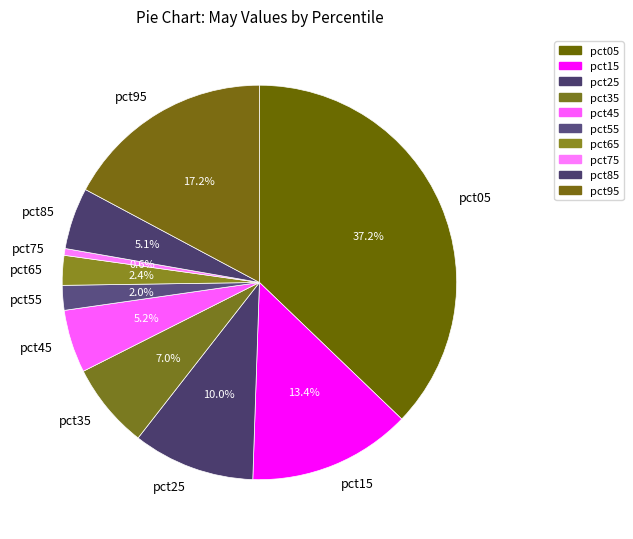

True or false: pct15 accounts for 8% of the total.

False